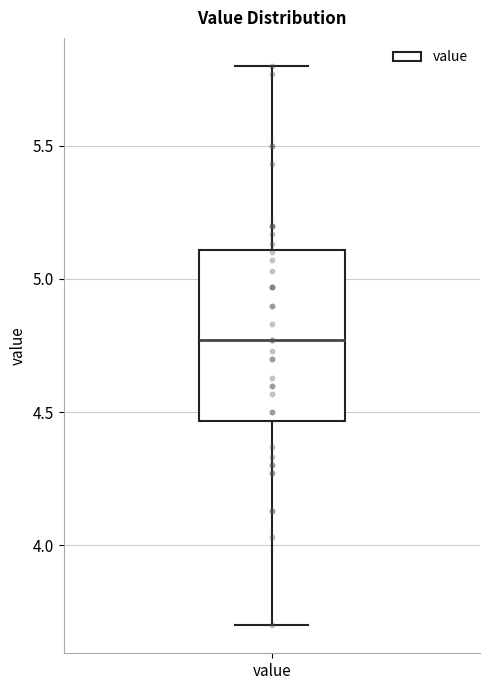

Read this box plot against the y-axis: the position of the median line, the range covered by the box, and the ends of both whiskers. The values are not printed on the chart, so give them approximately, as read against the axis.

median 4.75, box 4.45 to 5.10, whiskers 3.70 to 5.80